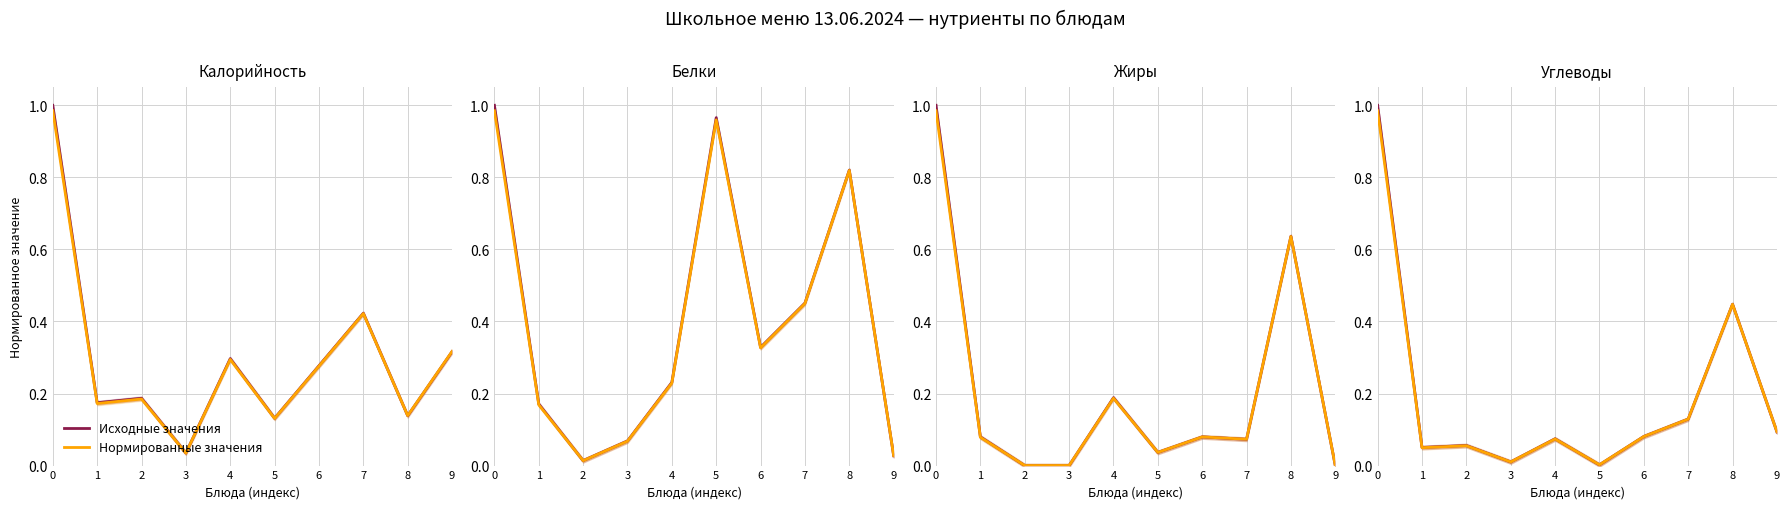

What is the highest value of the Исходные значения series?

1.0